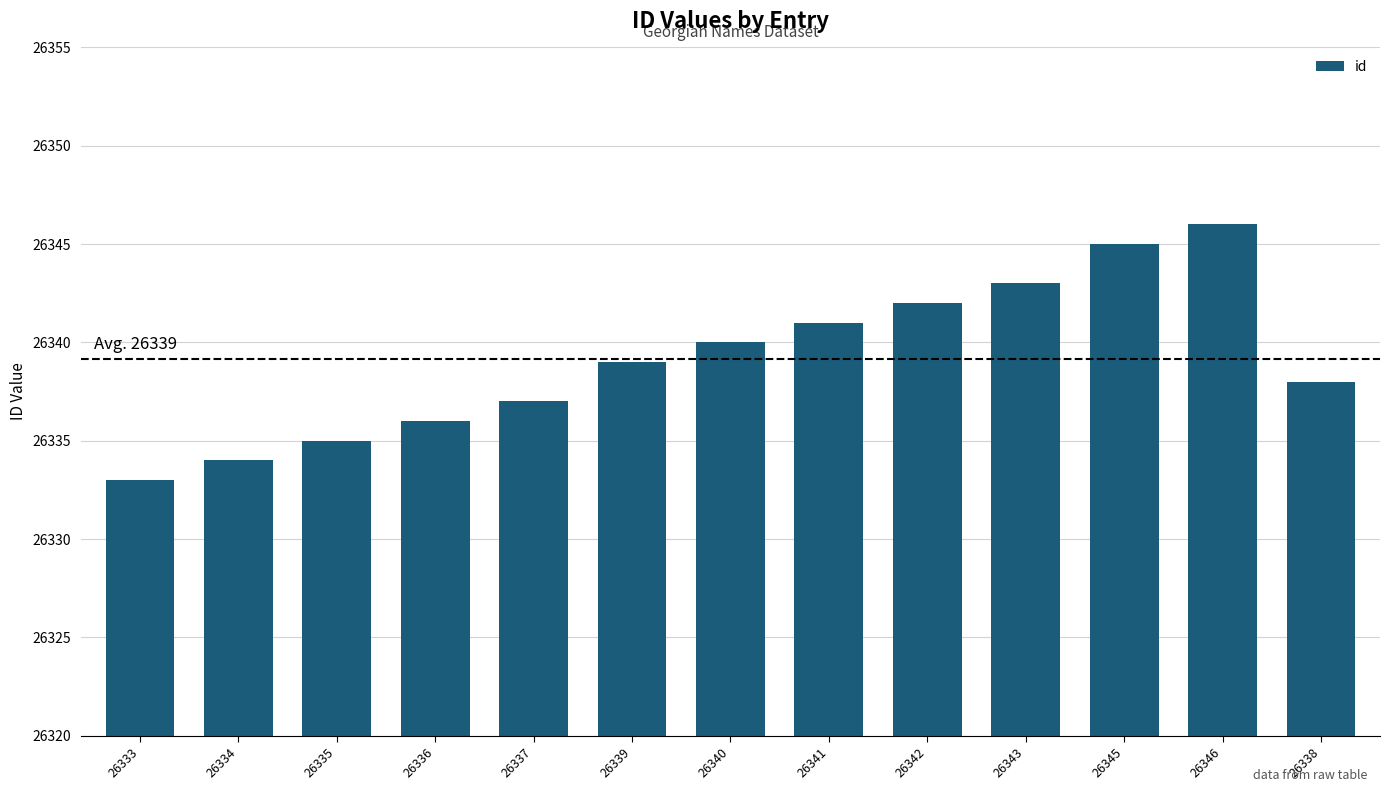

How many bars are there in total?

13